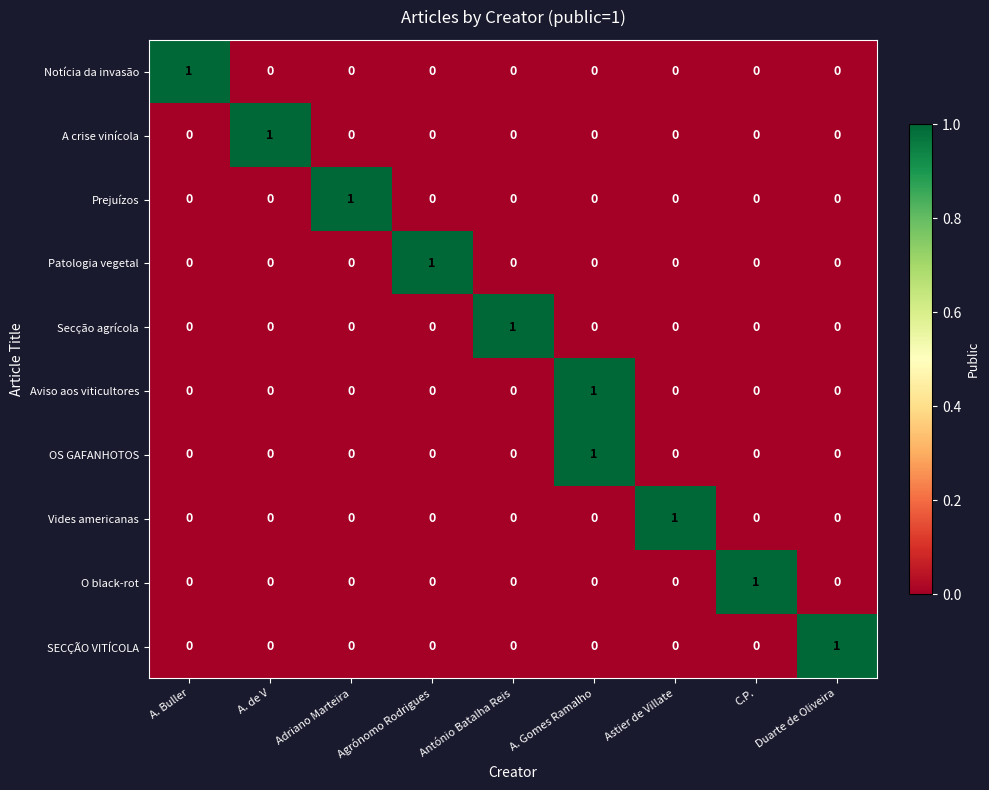

True or false: A crise vinícola has a value of 0 at A. de V.

False